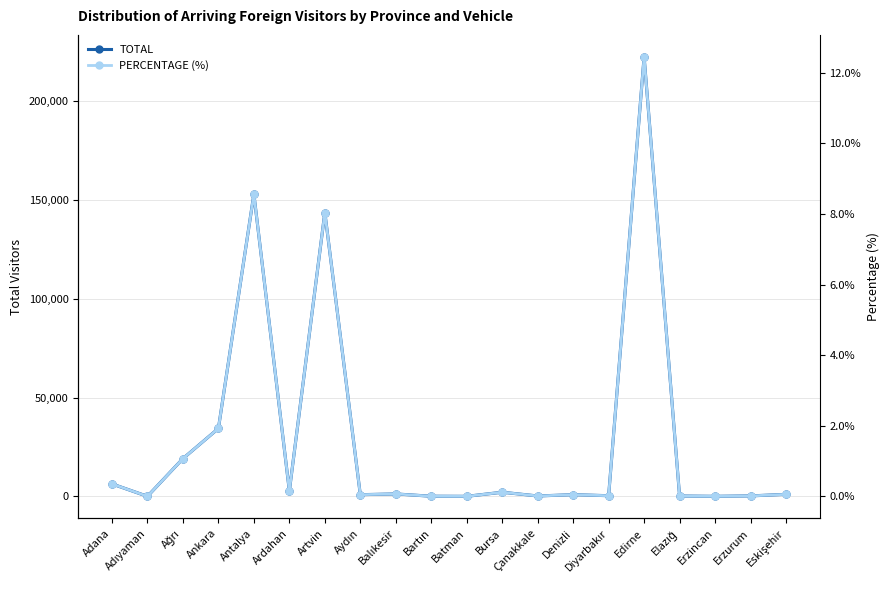

What are all the series names shown in the legend?

TOTAL, PERCENTAGE (%)